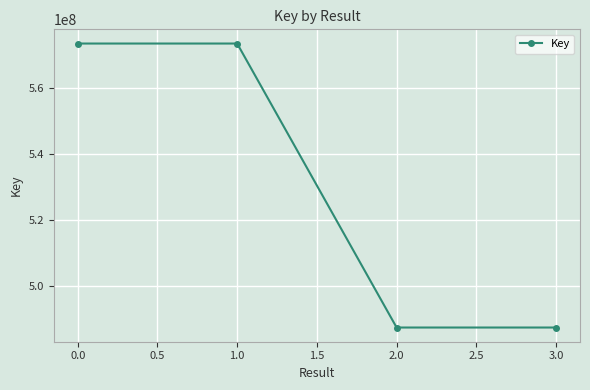

What is the ratio of the value at 0.0 to the value at 3.0?

1.2